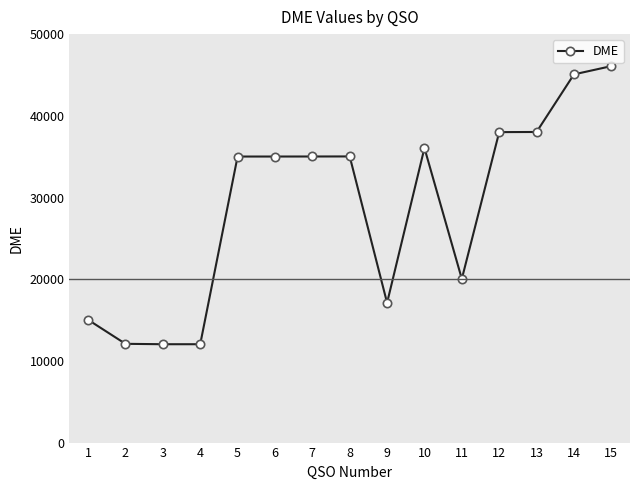

What is the change in value from 3 to 14?

+33031